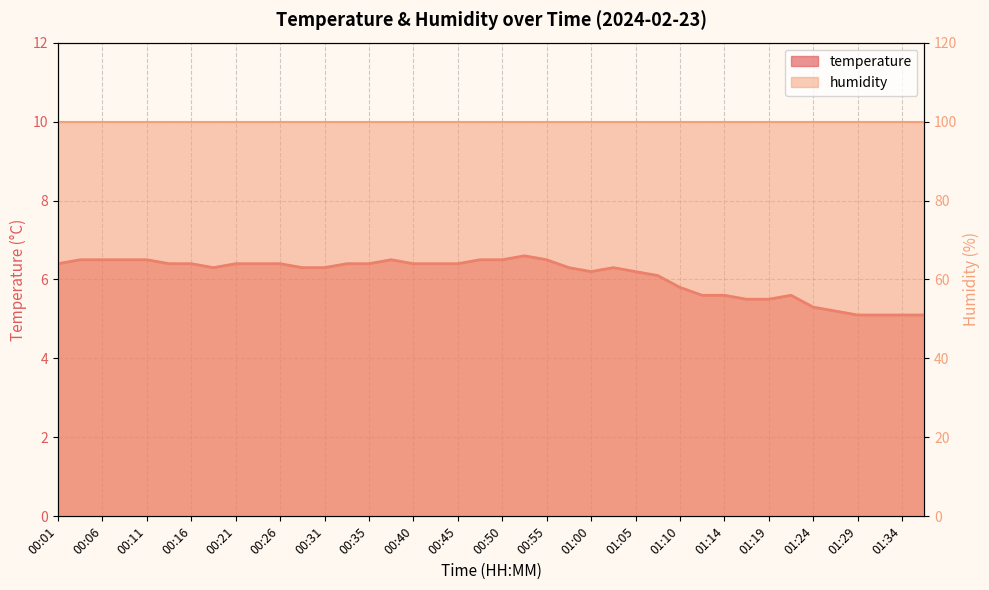

Between 00:23 and 01:07, which is larger?

00:23